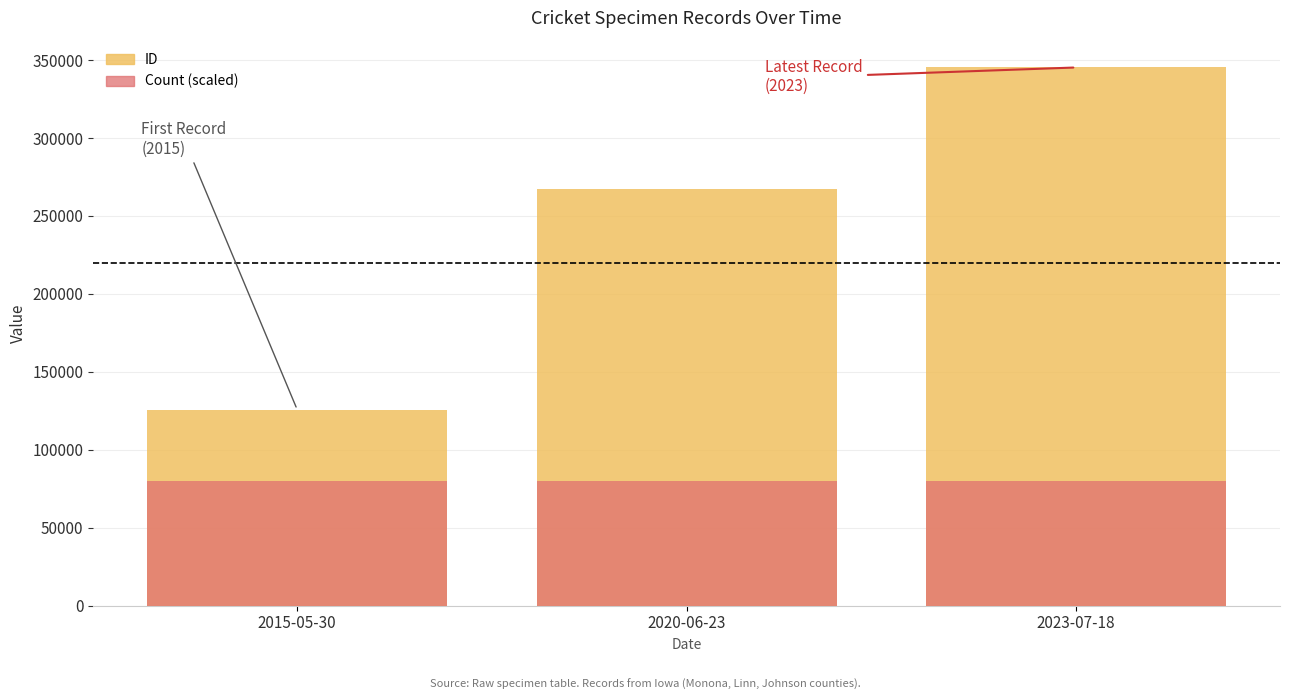

Is it true that Count equals 80000 at 2023-07-18?

True